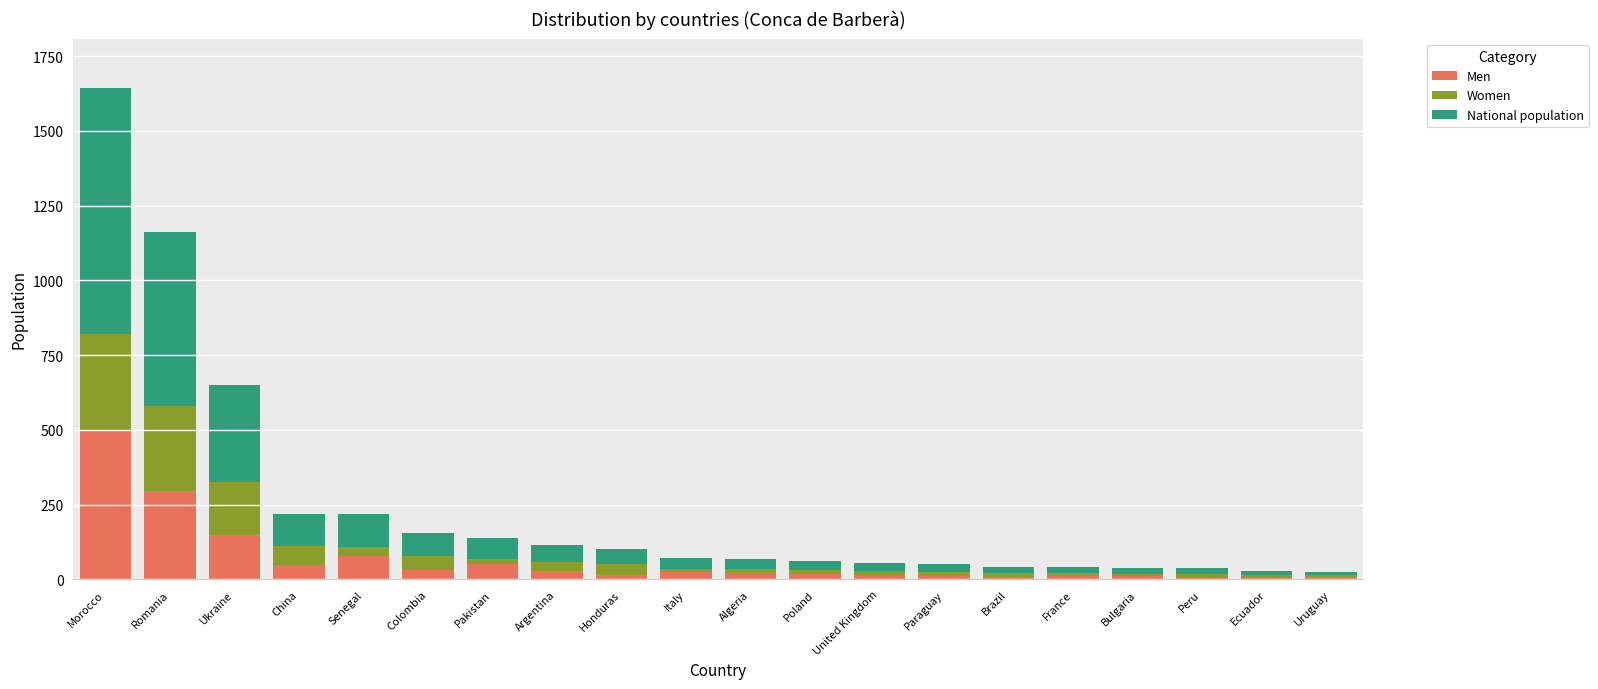

How many data points does each series have?

20